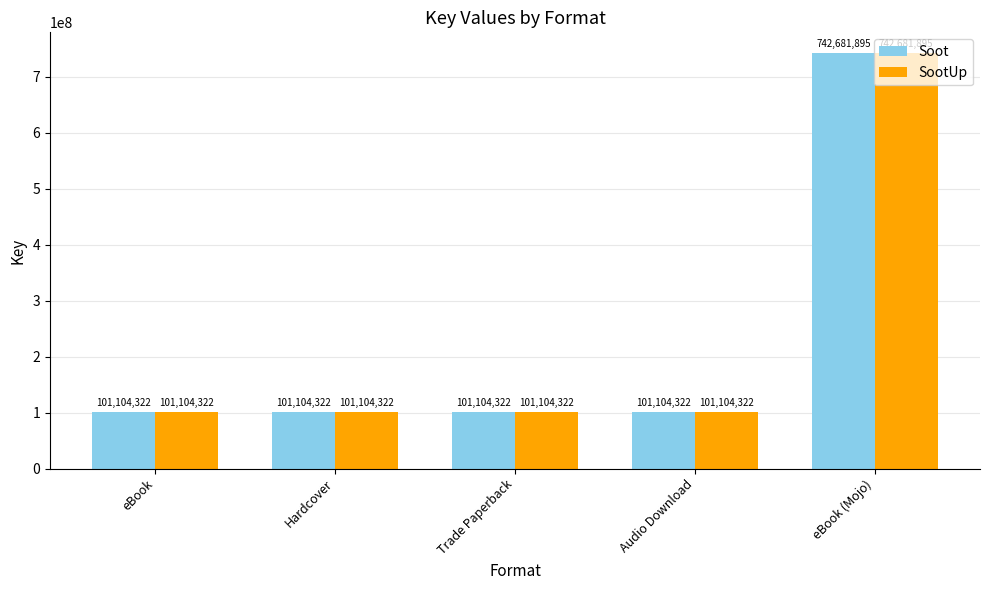

Reading left to right, what are all the values shown in this chart?

Soot: 101104322	101104322	101104322	101104322	742681895
SootUp: 101104322	101104322	101104322	101104322	742681895